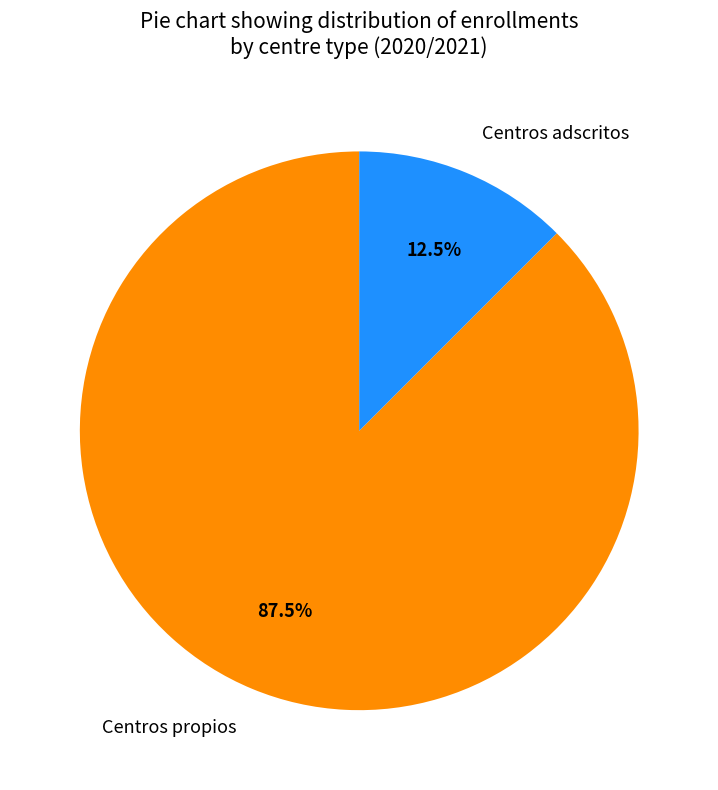

Rank the categories by value from lowest to highest.

Centros adscritos, Centros propios